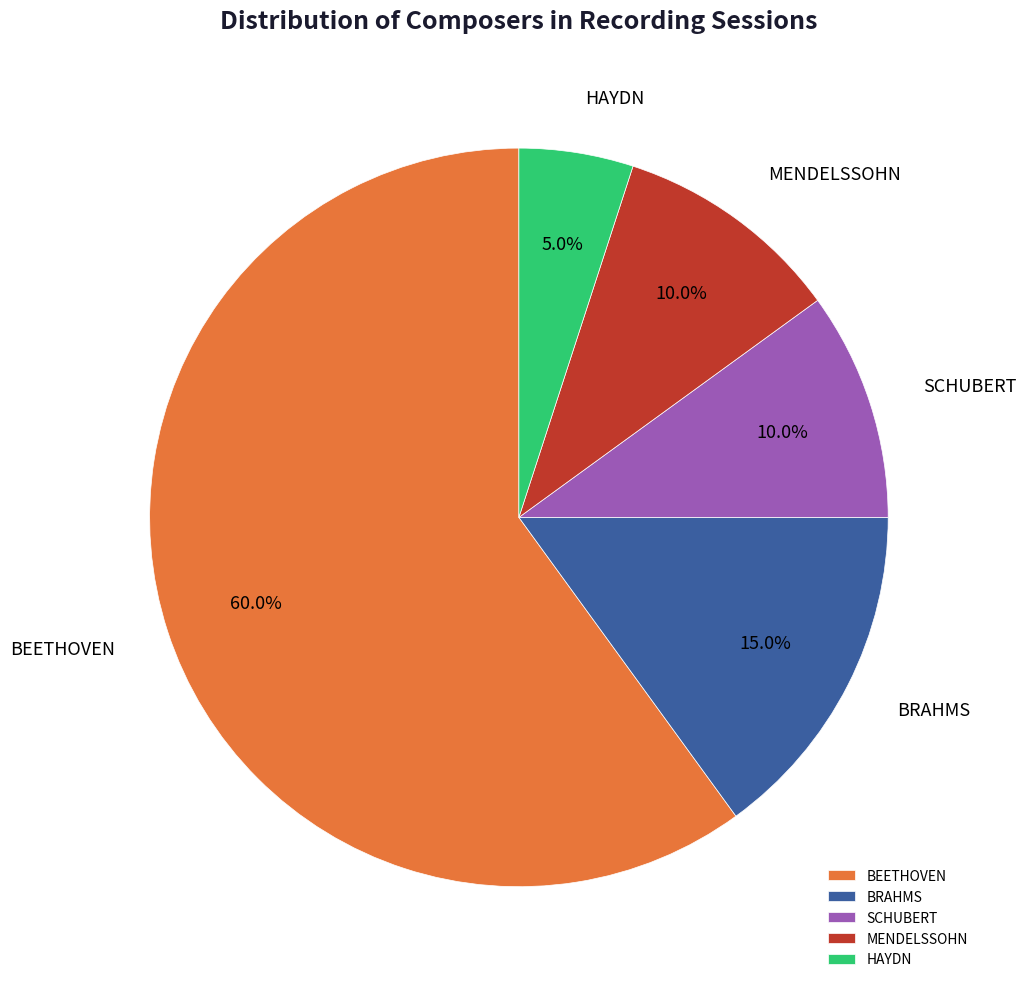

True or false: SCHUBERT accounts for 21% of the total.

False